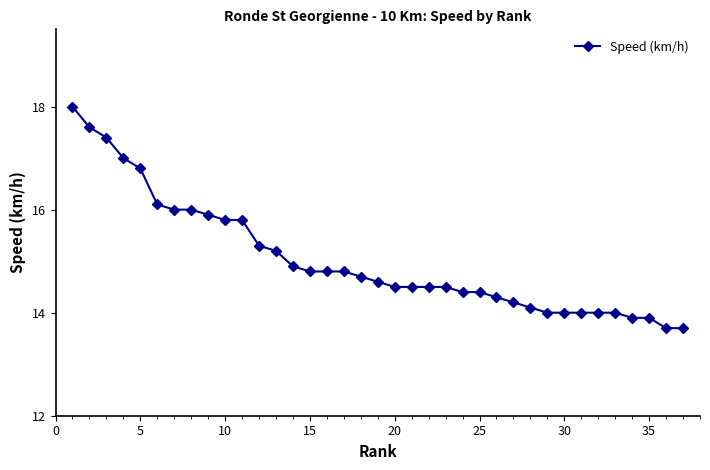

What is the smallest value displayed?

13.7